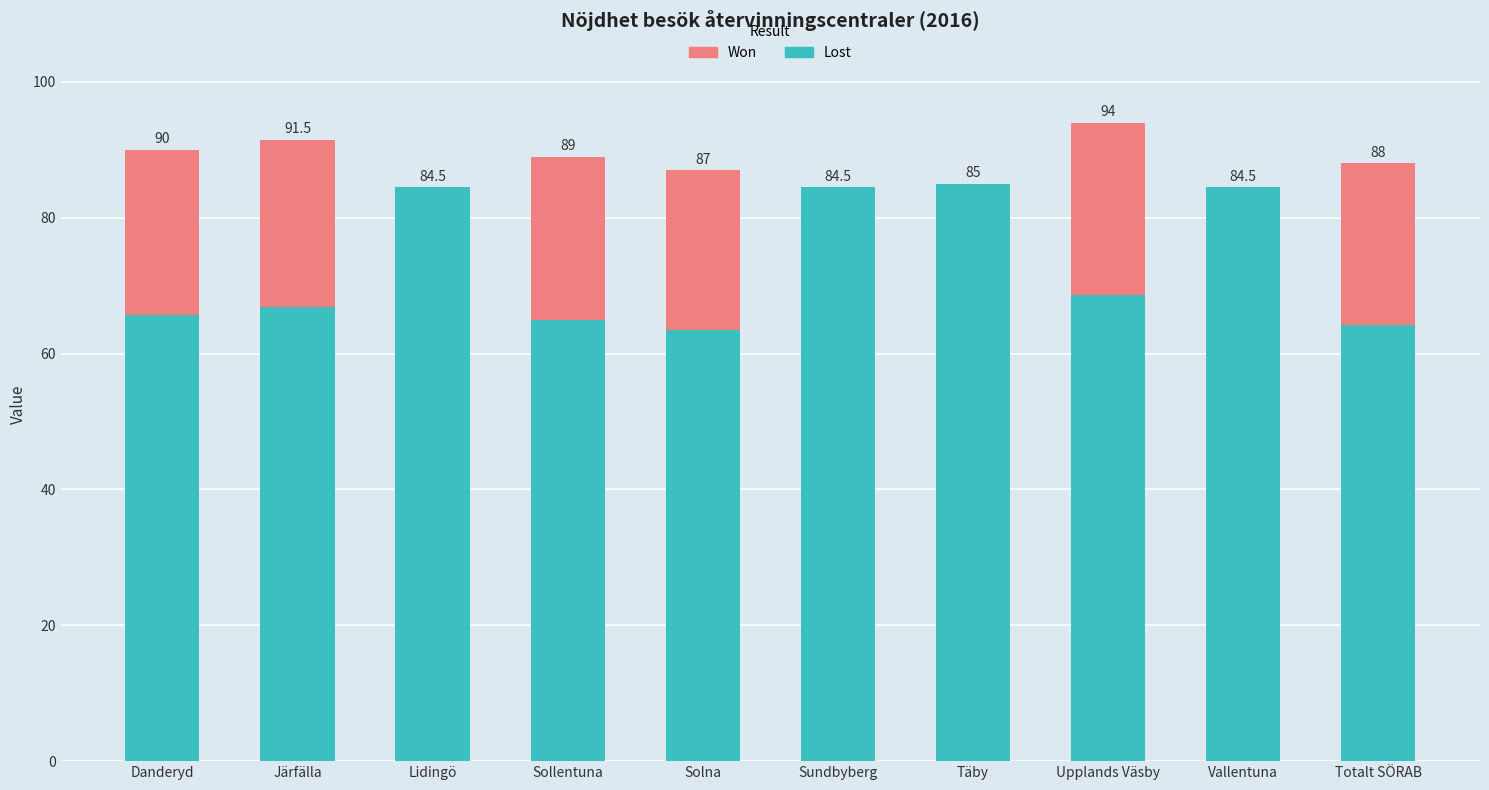

List the series in order of their peak value, lowest first.

Won, Lost